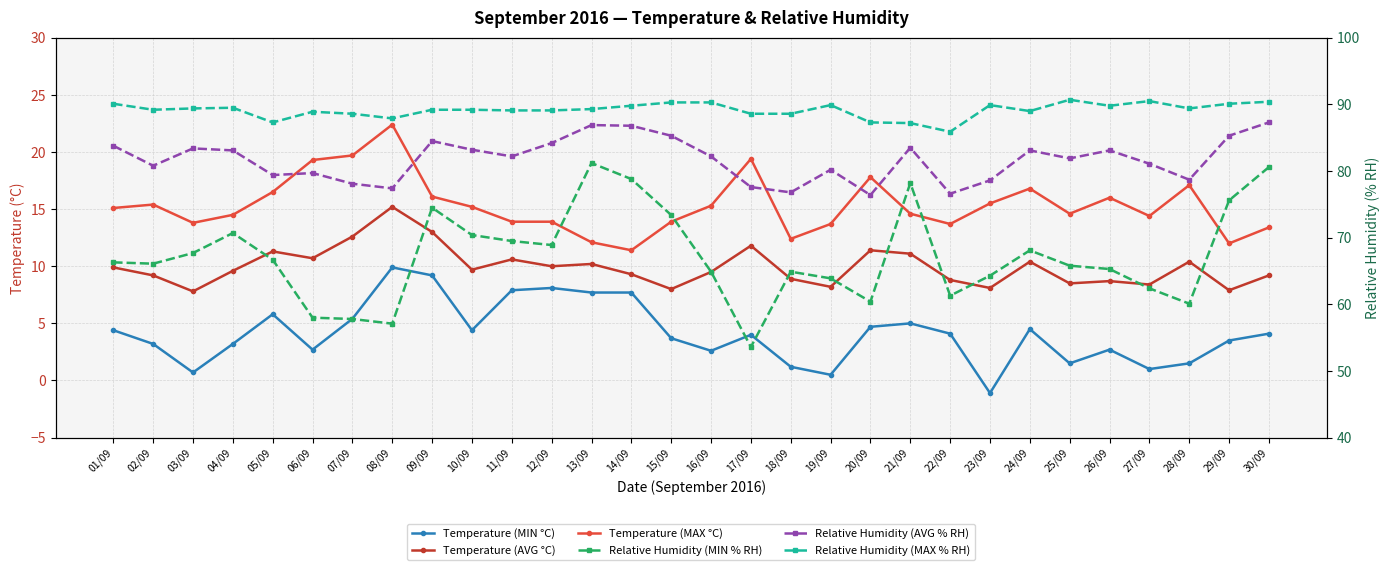

At which category does the chart reach its minimum across all series?

23/09